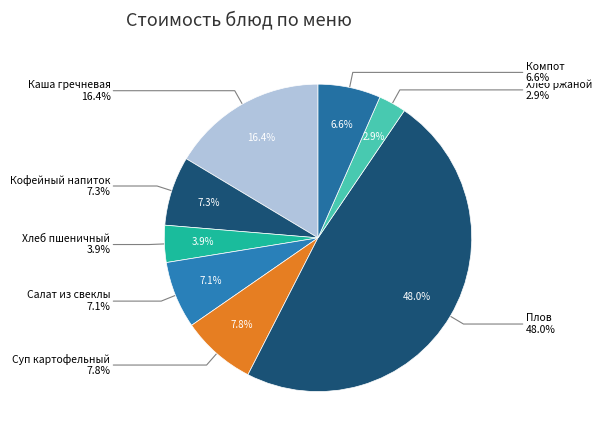

To the nearest percent, what is the difference between the Кофейный напиток с молоком and Суп картофельный с макаронными изделиями slice percentages?

1%